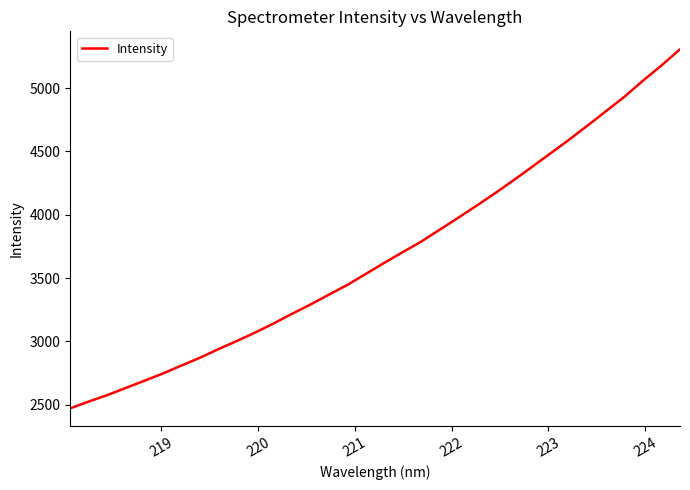

What is the difference between the maximum and minimum values?

2836.8